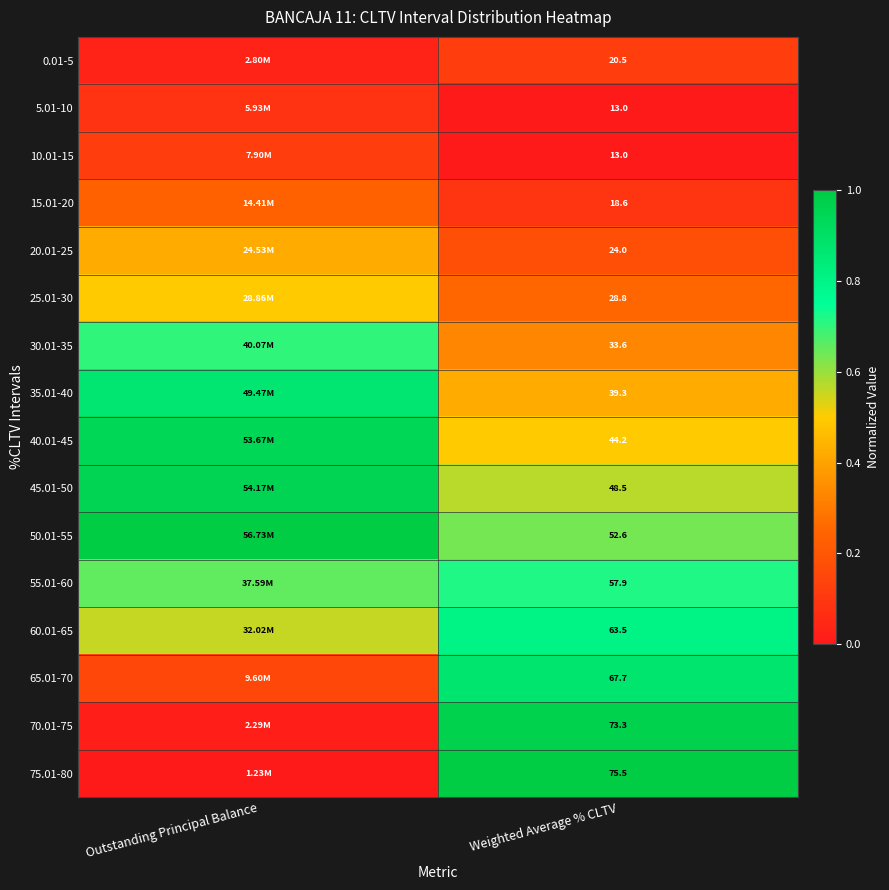

How many categories are shown in the chart?

2